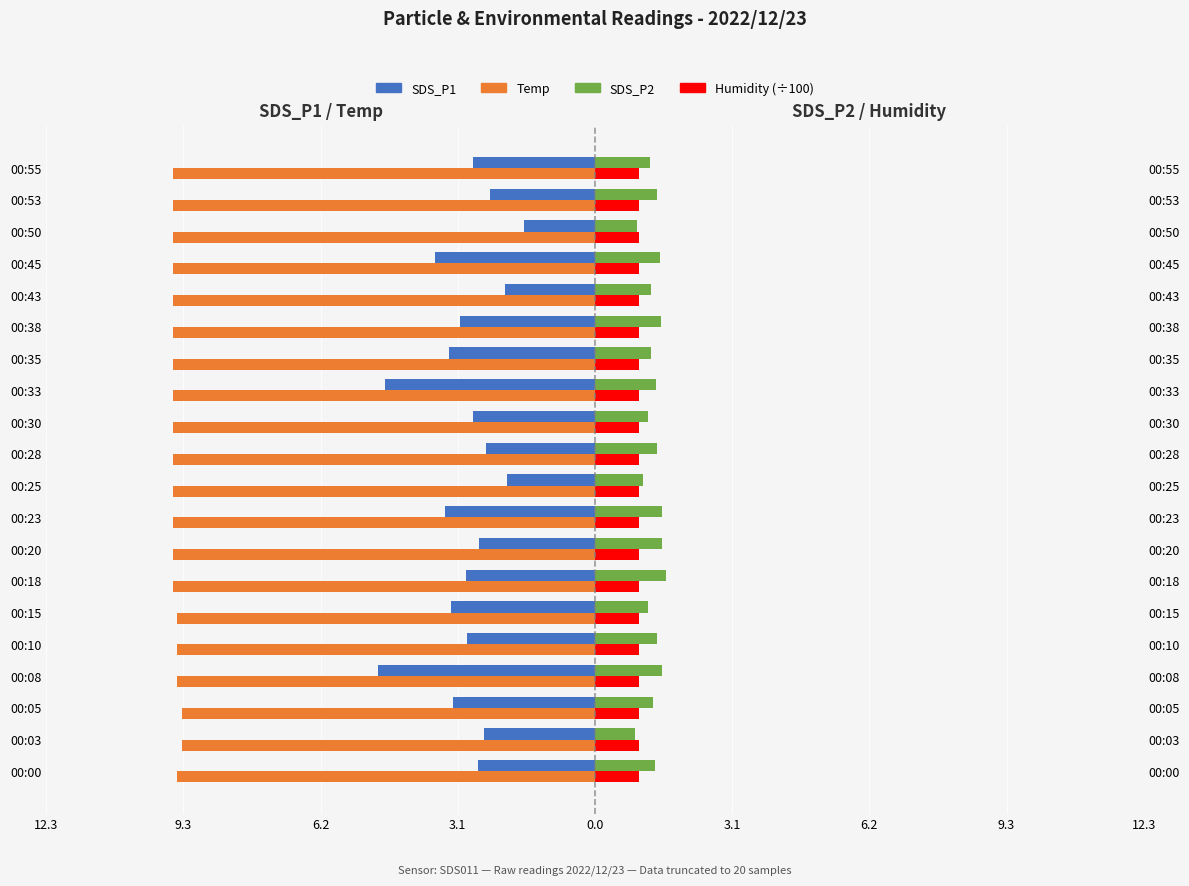

At how many categories does at least one series exceed -9?

20